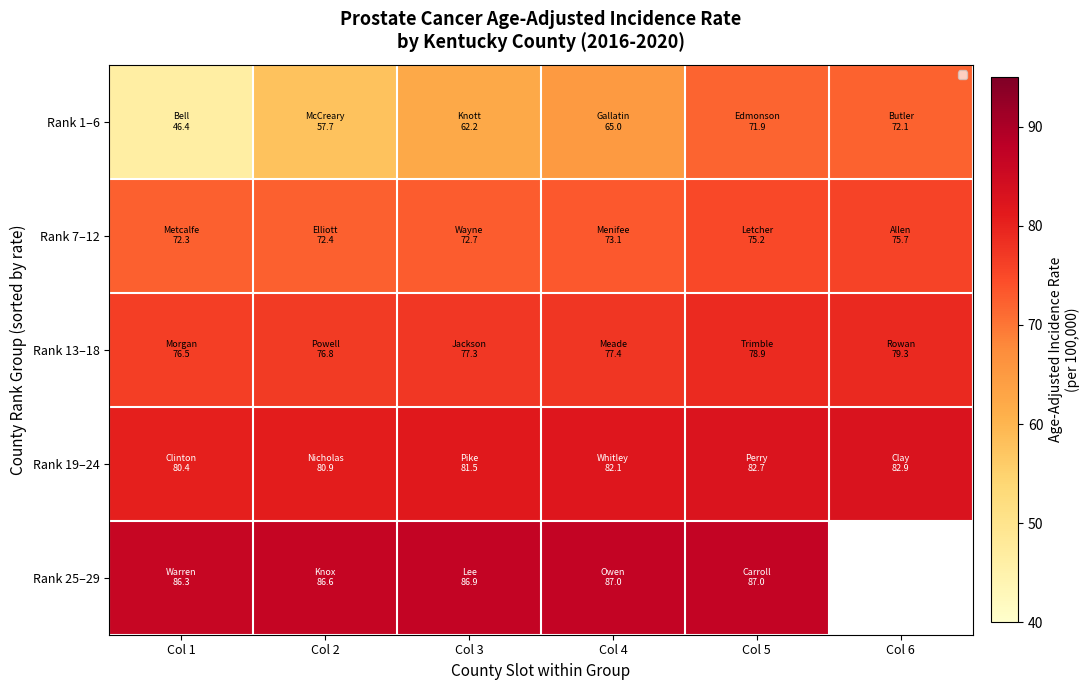

What is the difference between the maximum and second lowest values in the Rank 1–6 series?

14.4